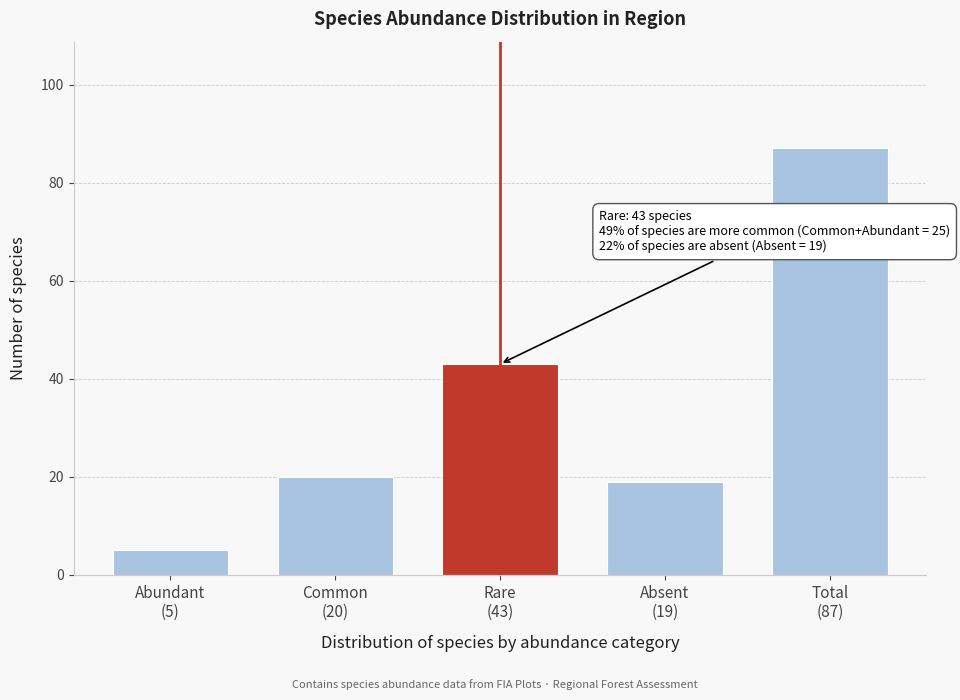

Reading left to right, list all the values displayed in this chart.

5	20	43	19	87